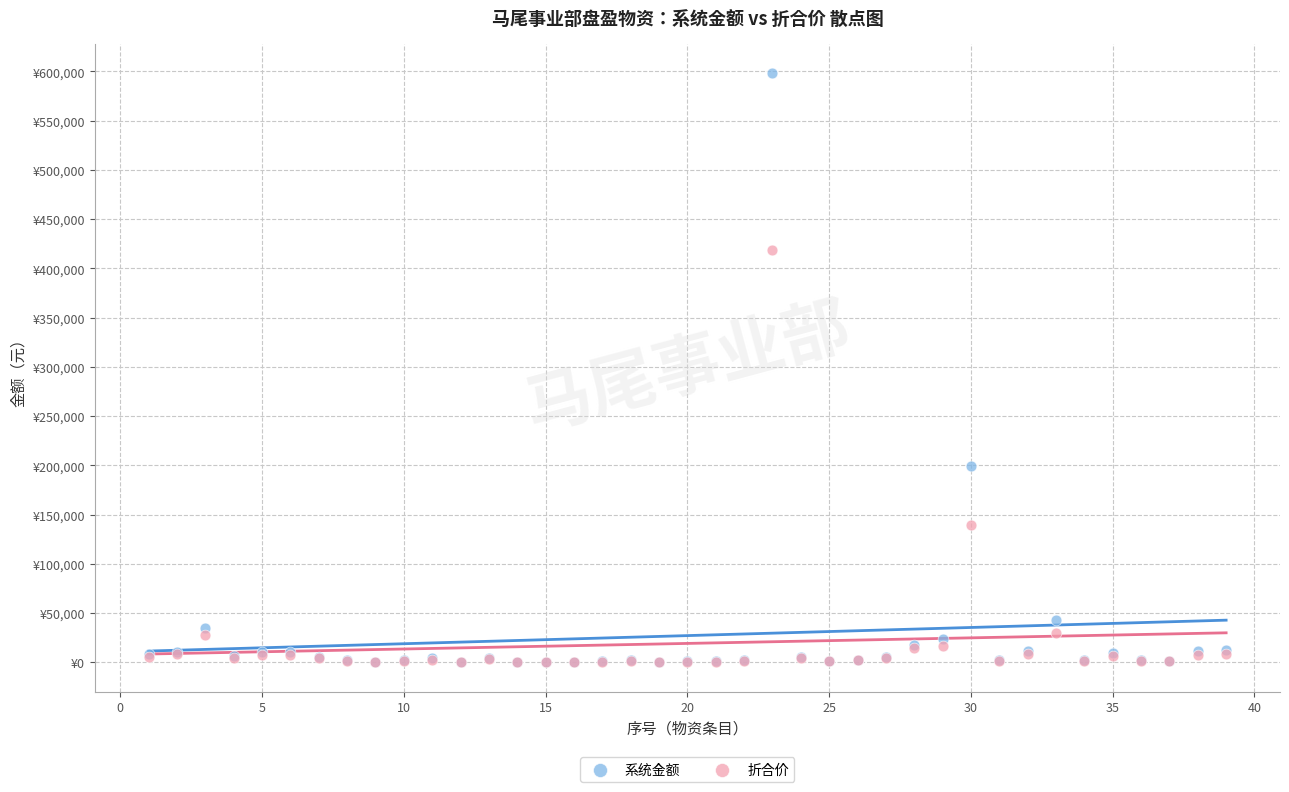

What are all the series names shown in the legend?

系统金额, 折合价